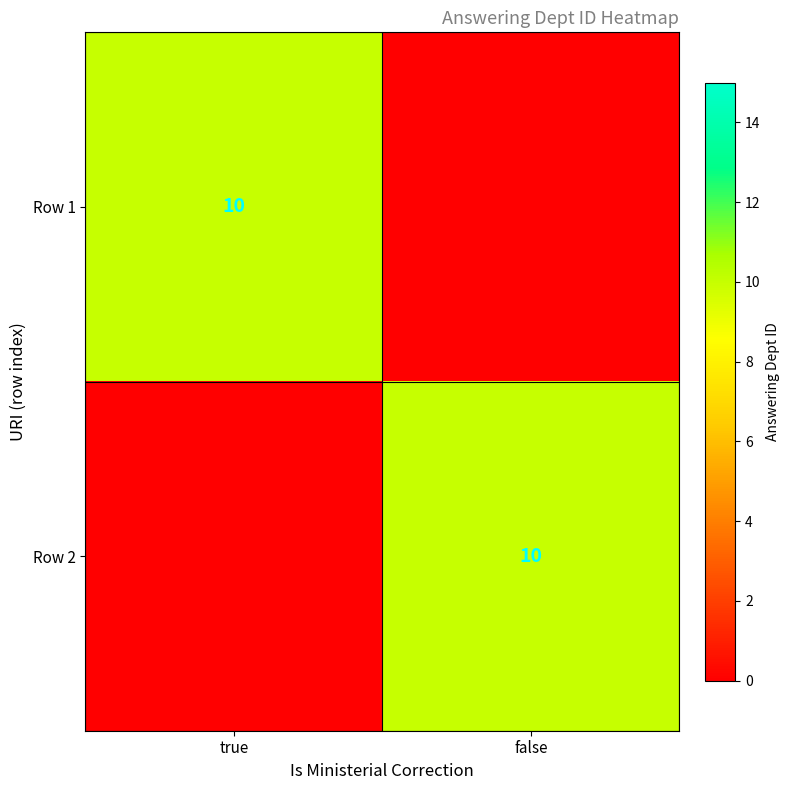

Which category has the lowest value across all series?

false